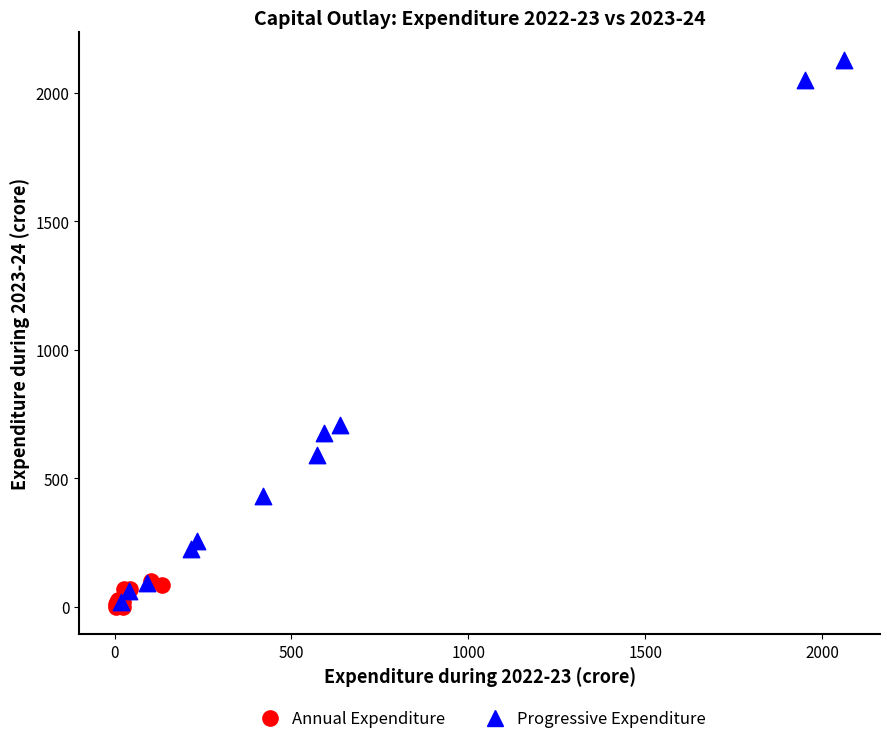

Which series has the widest spread of Y values?

Progressive Expenditure